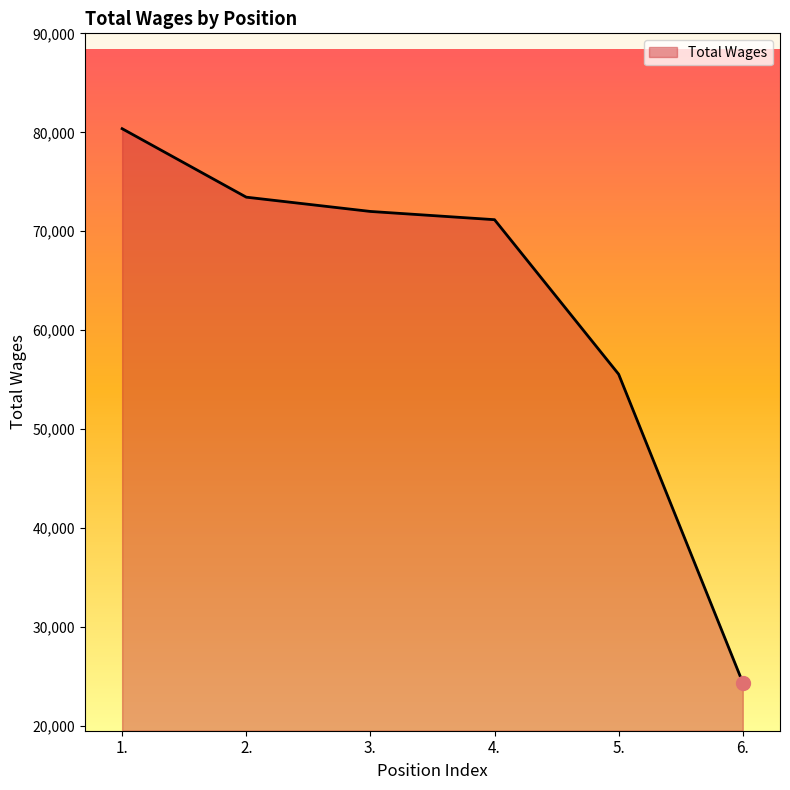

List the labels in order of value, largest first.

1., 2., 3., 4., 5., 6.